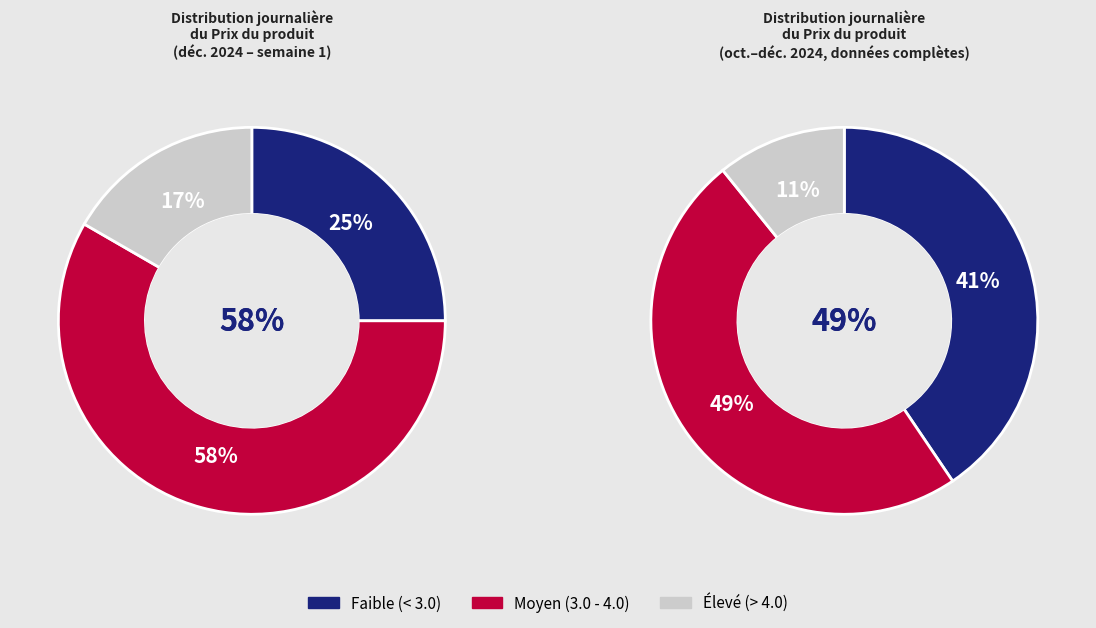

Is 2024-12-12 the majority of the pie?

No